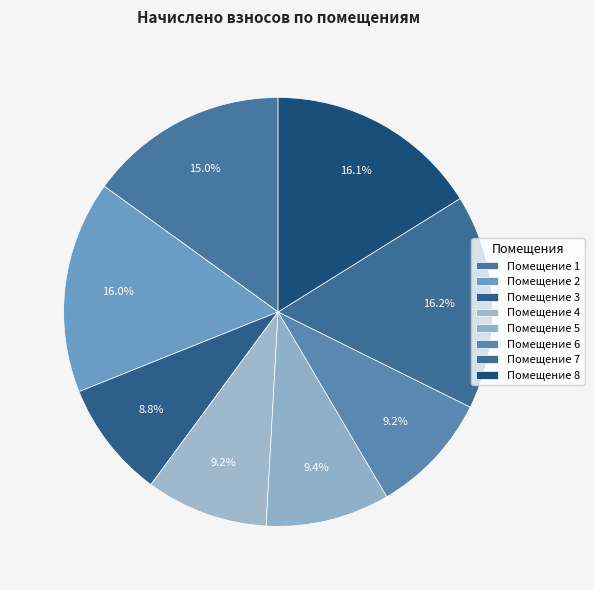

How many slices are in this pie chart?

8